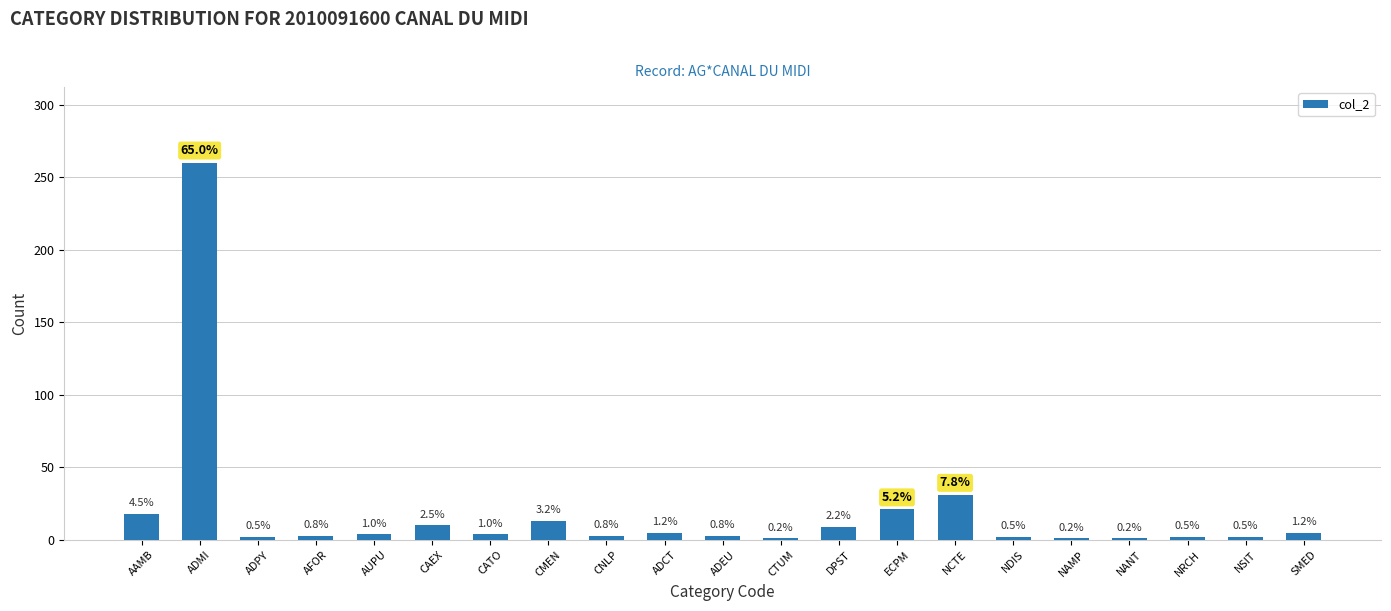

Does the chart contain any negative values?

No